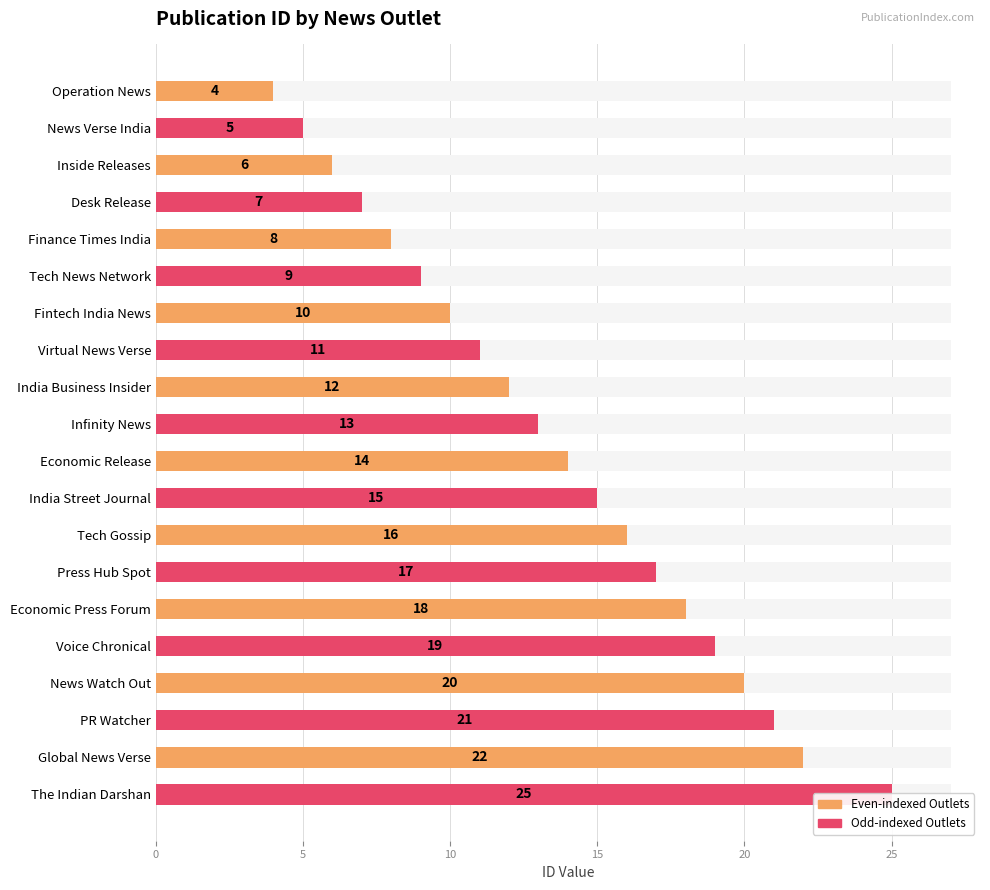

True or false: the data shows 14 at Finance Times India.

False